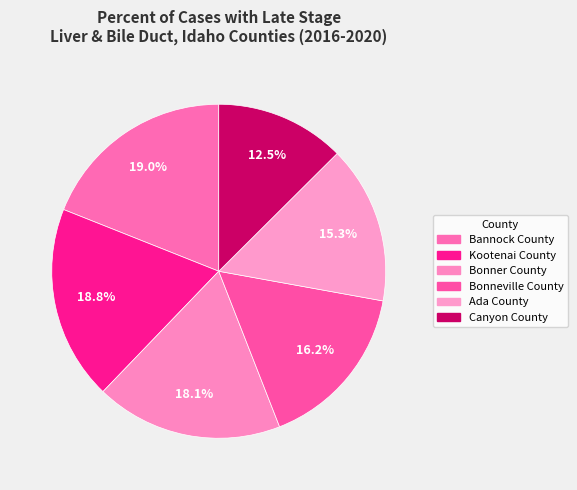

How many slices are in this pie chart?

6